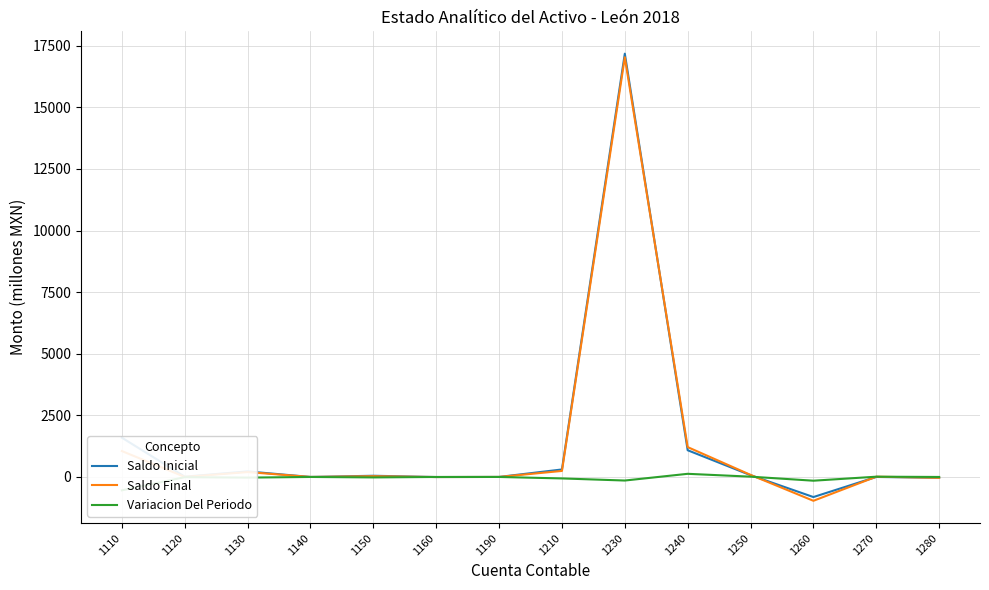

Which series ends up on top after the final intersection of Saldo Inicial and Saldo Final?

Saldo Final